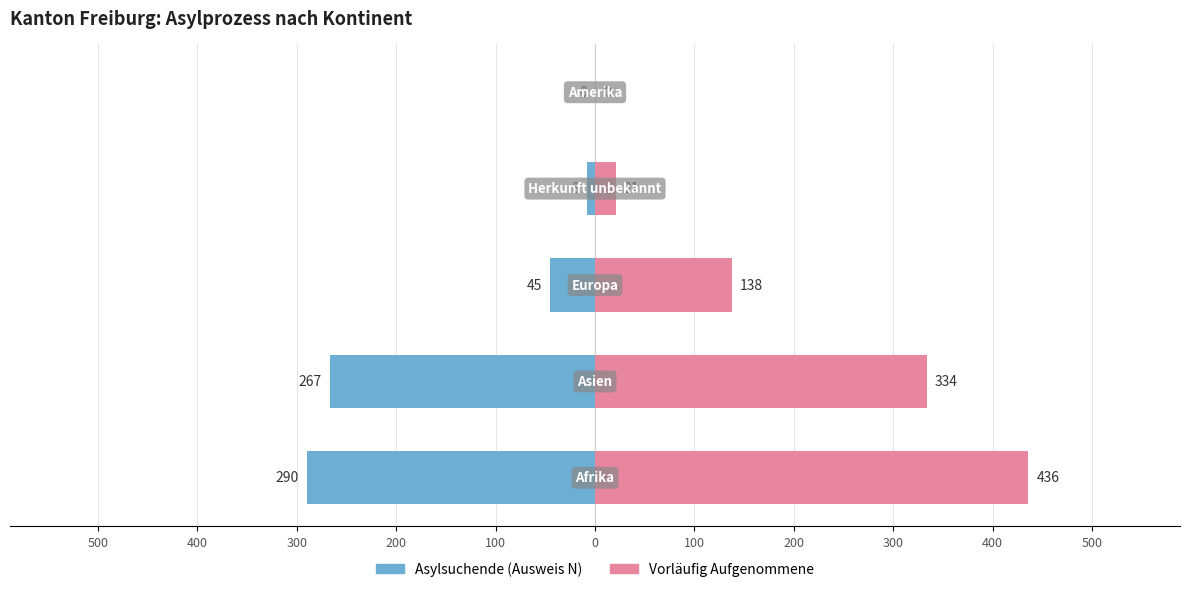

How many values in the Asylsuchende (Ausweis N) series are below -45?

2